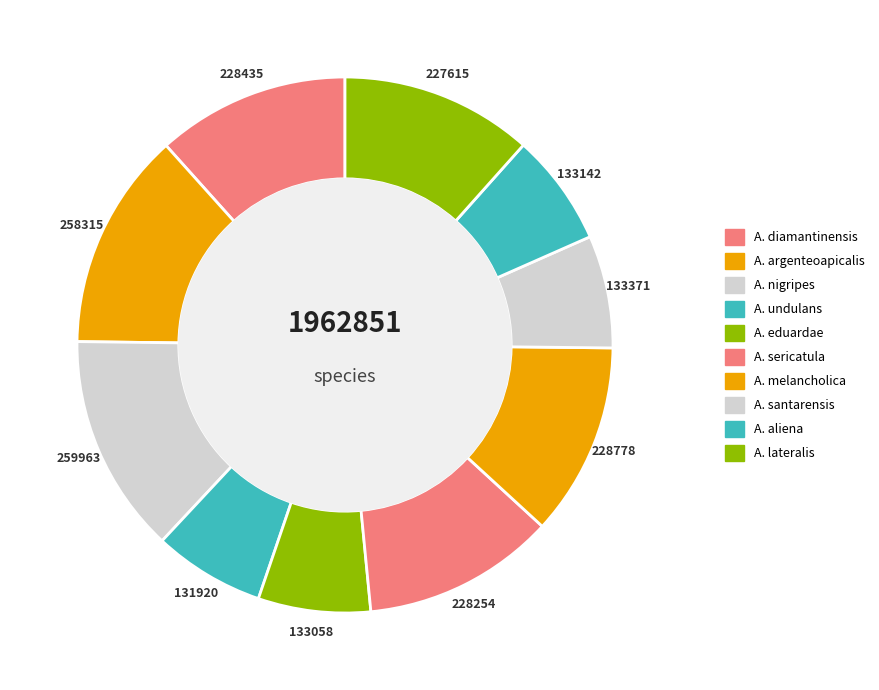

Count the number of slices in the pie.

10